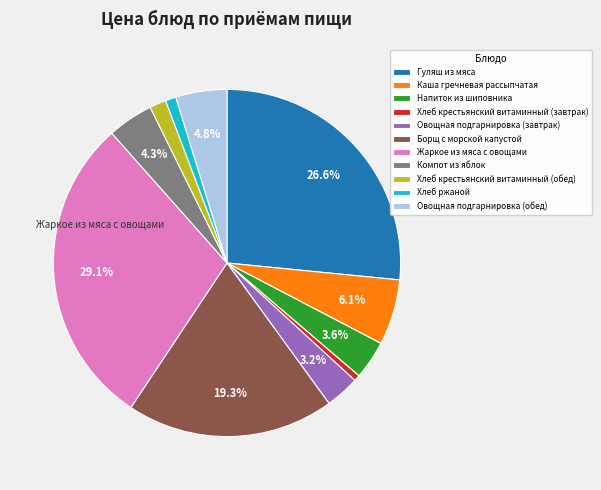

How many segments does this pie chart have?

11